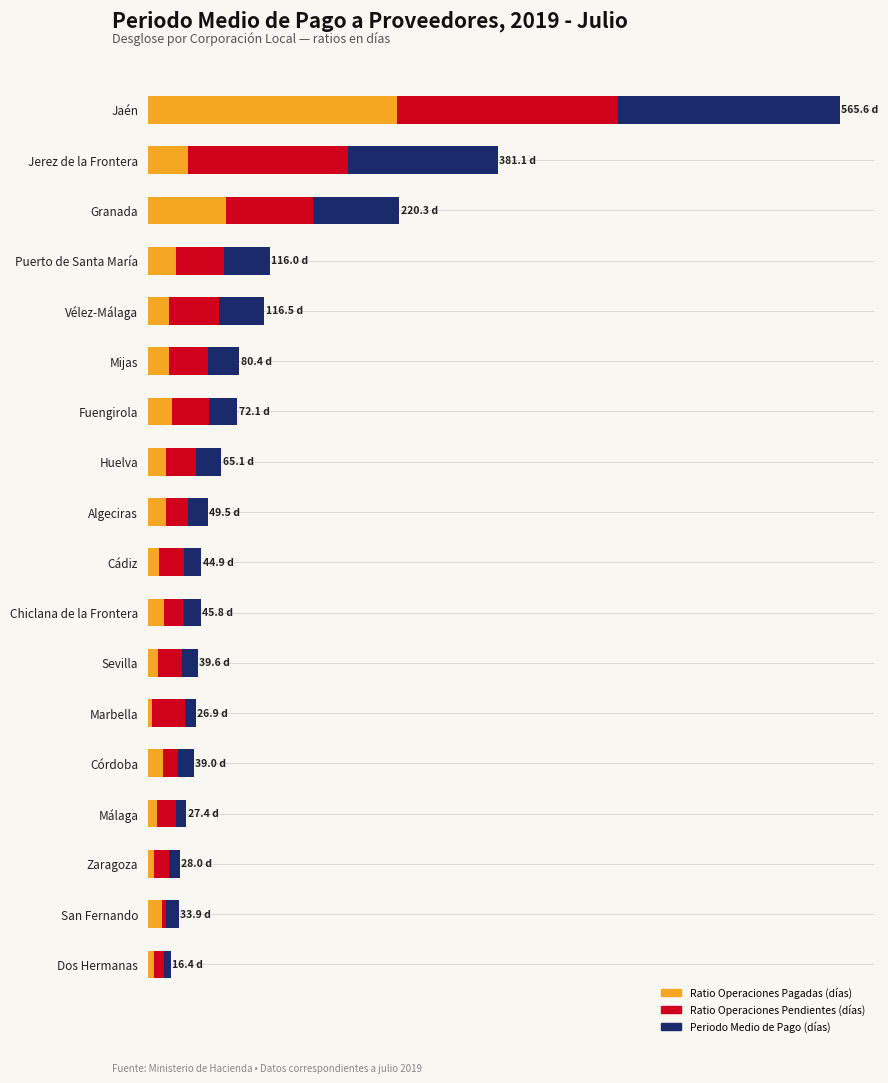

At which label is Ratio Operaciones Pagadas (días) closest to 322?

Granada